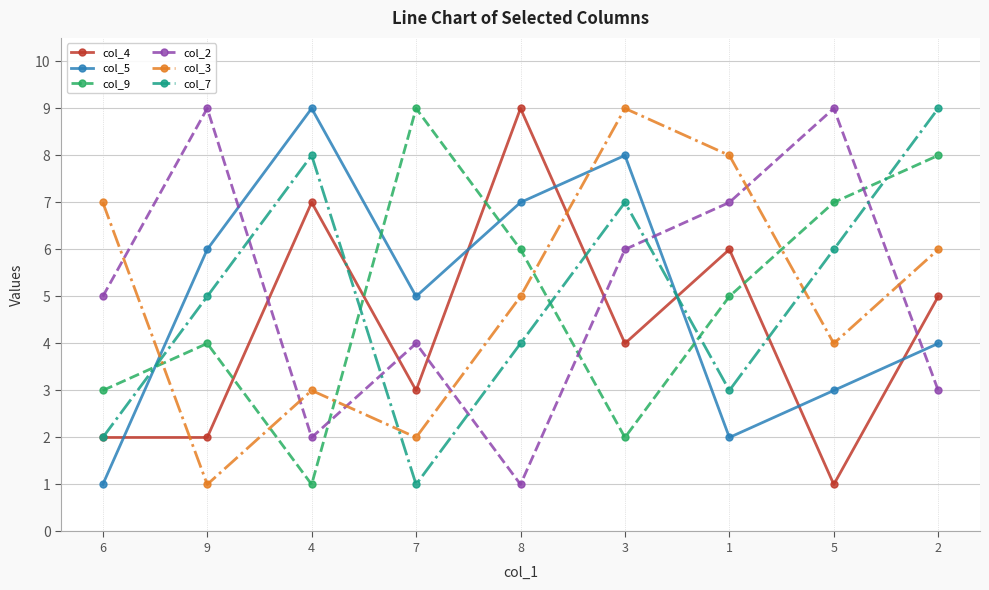

Count the number of categories in the chart.

9